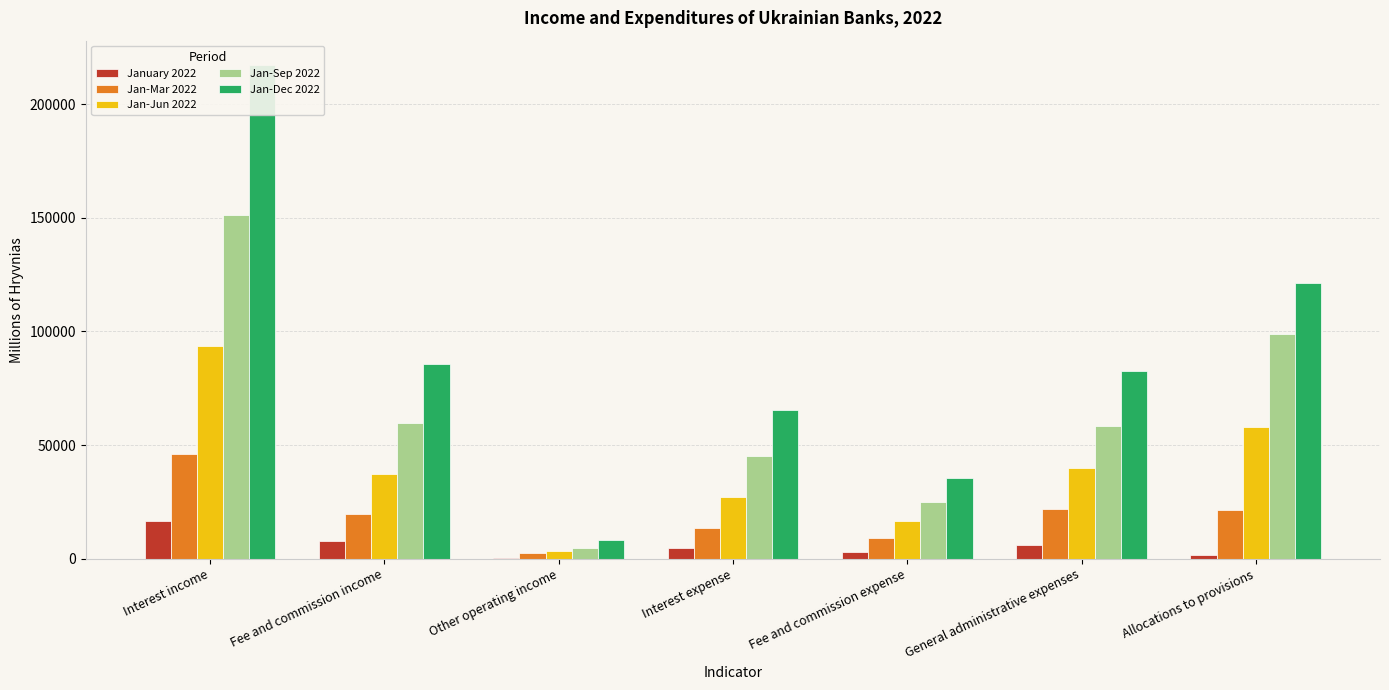

What is the lowest value of the Jan-Jun 2022 series?

3577